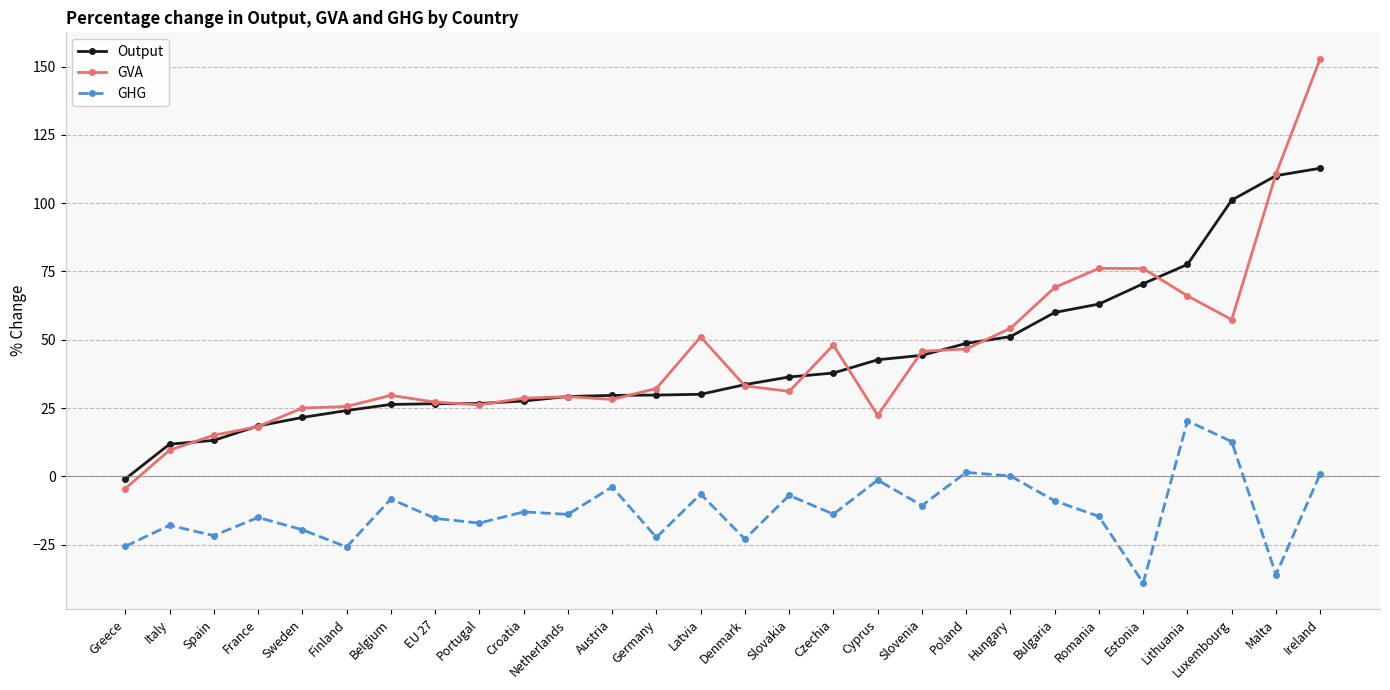

What is the average value of the GVA series?

43.9